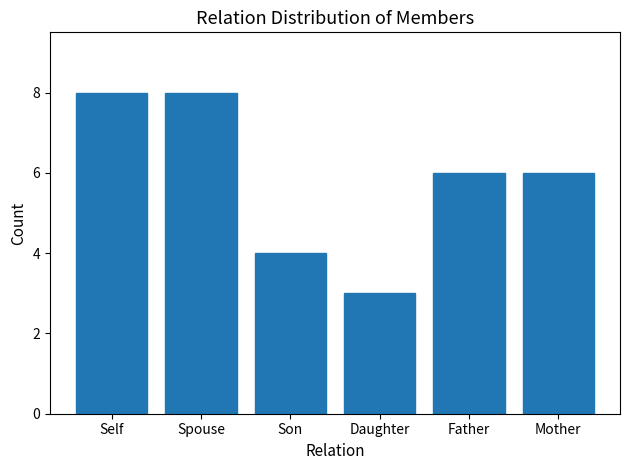

Reading right to left, list all the values displayed in this chart.

6	6	3	4	8	8